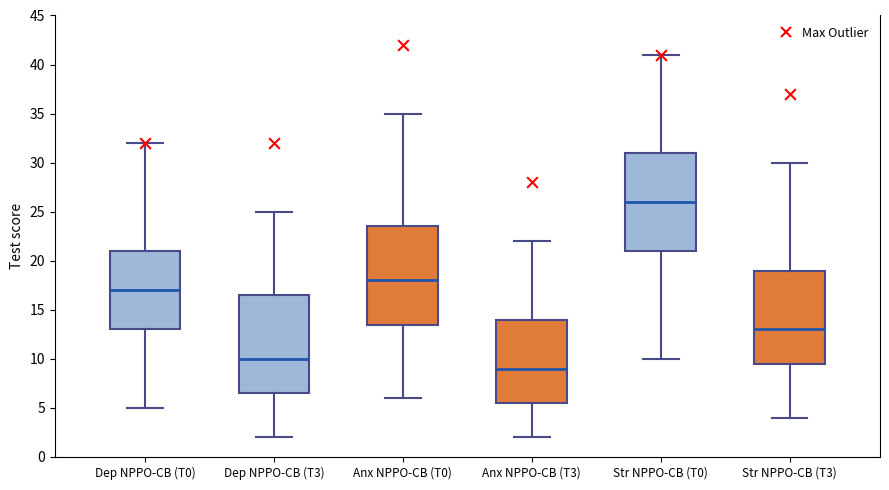

Reading left to right, transcribe this box plot: for each box, give where its median line is, the range the box spans, and where its two whiskers end, as read against the y-axis. The values are not printed on the chart, so give them approximately, as read against the axis.

Dep NPPO-CB (T0): median 17.0, box 13.0 to 21.0, whiskers 5.0 to 32.0
Dep NPPO-CB (T3): median 10.0, box 6.5 to 16.5, whiskers 2.0 to 25.0
Anx NPPO-CB (T0): median 18.0, box 13.5 to 23.5, whiskers 6.0 to 35.0
Anx NPPO-CB (T3): median 9.0, box 5.5 to 14.0, whiskers 2.0 to 22.0
Str NPPO-CB (T0): median 26.0, box 21.0 to 31.0, whiskers 10.0 to 41.0
Str NPPO-CB (T3): median 13.0, box 9.5 to 19.0, whiskers 4.0 to 30.0